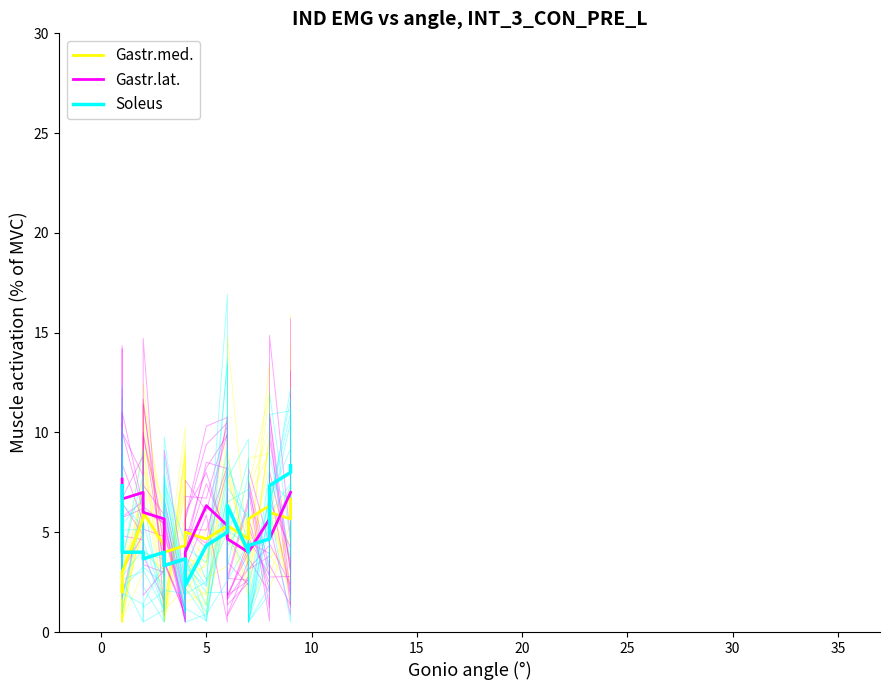

What is the difference between the second highest and minimum values in the Soleus series?

5.7